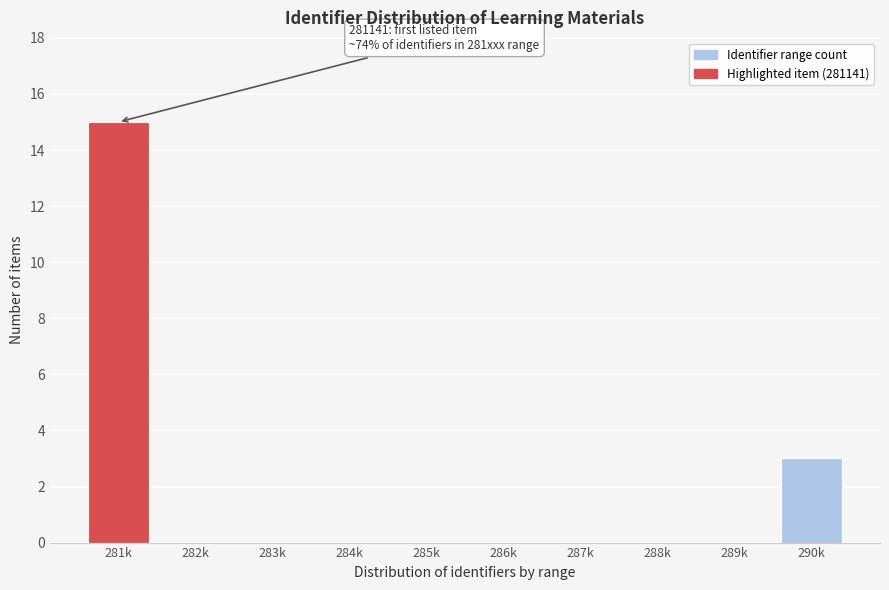

Reading left to right, extract all data points from this chart.

281k=15	282k=0	283k=0	284k=0	285k=0	286k=0	287k=0	288k=0	289k=0	290k=3